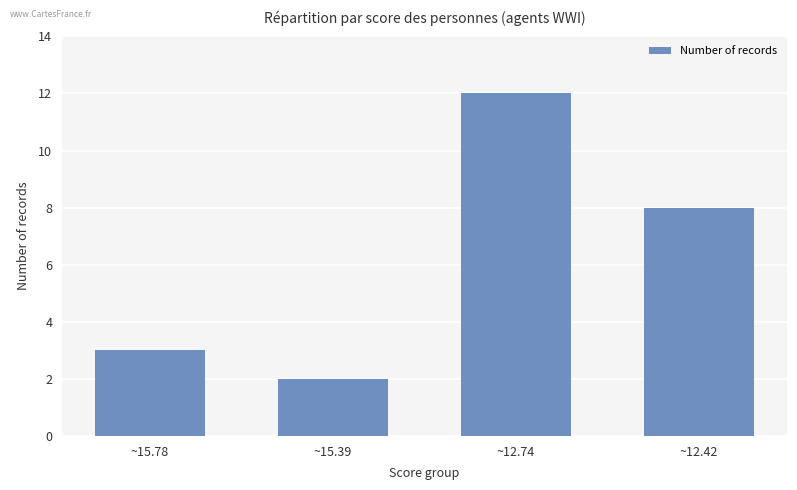

List the labels in order of value, smallest first.

~15.39, ~15.78, ~12.42, ~12.74